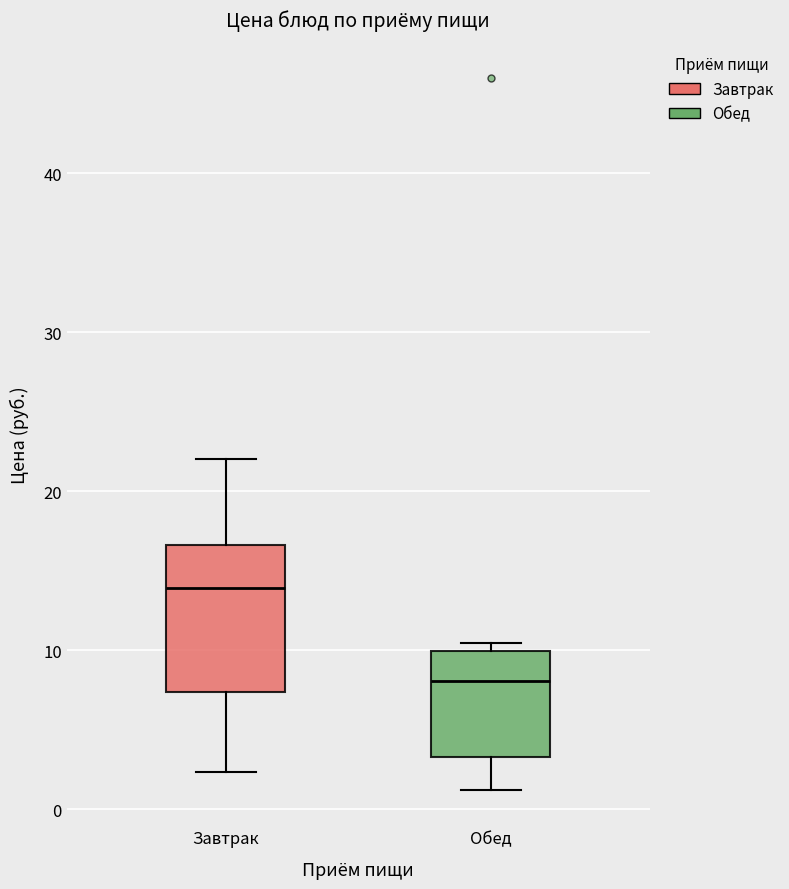

Where is the lower edge of the box for Завтрак on the y-axis? The values are not printed on the chart, so give them approximately, as read against the axis.

7